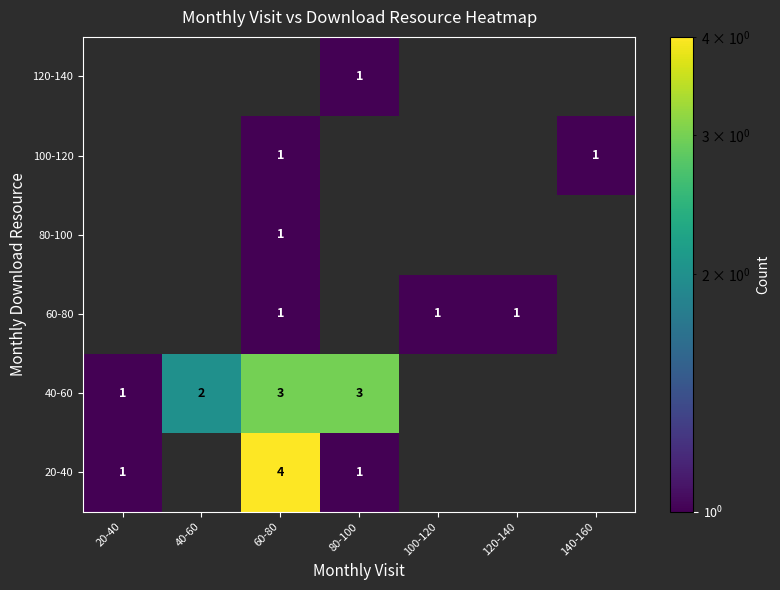

The value of 20-40 at 20-40 is 1. True or false?

True